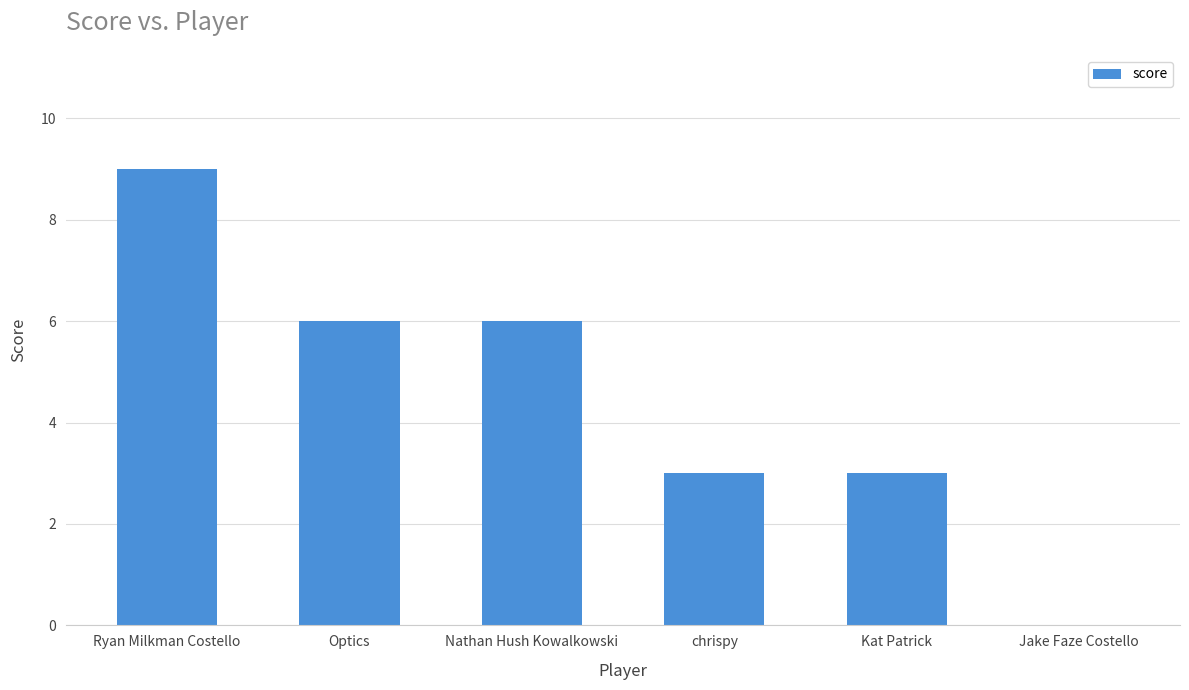

Which label corresponds to the largest value in the chart?

Ryan Milkman Costello